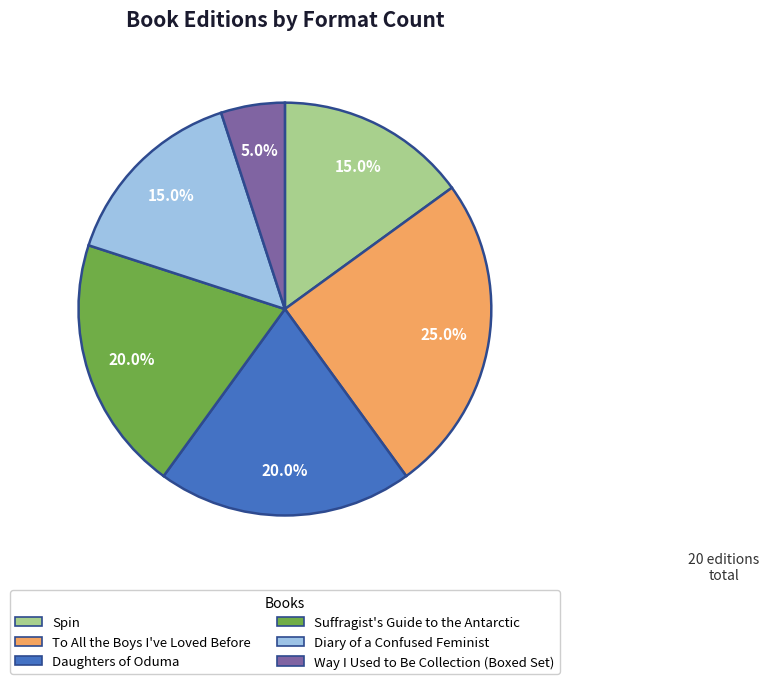

Which slice is the smallest?

Way I Used to Be Collection (Boxed Set)